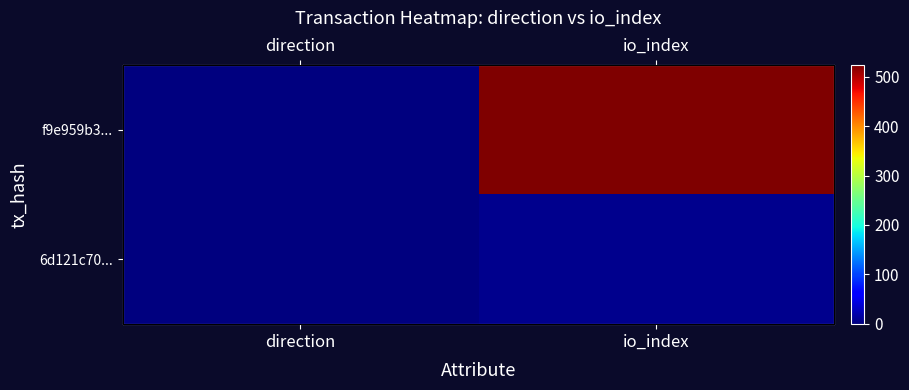

Rank the series by their maximum value, from highest to lowest.

f9e959b3..., 6d121c70...